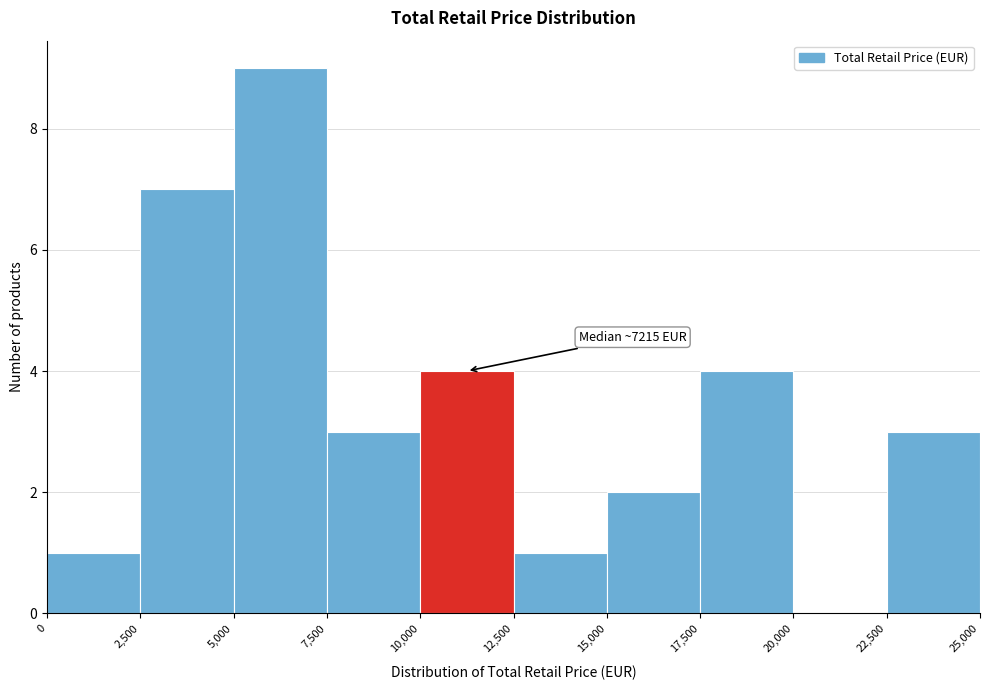

Over which range of the x-axis is the bar tallest?

5,000 to 7,500